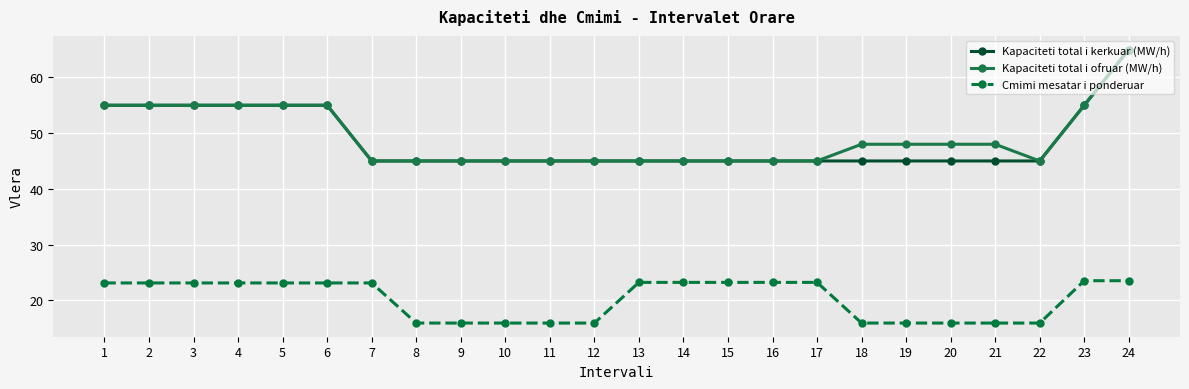

What is the value of the Kapaciteti total i ofruar (MW/h) point at the 3rd from the left?

55.0